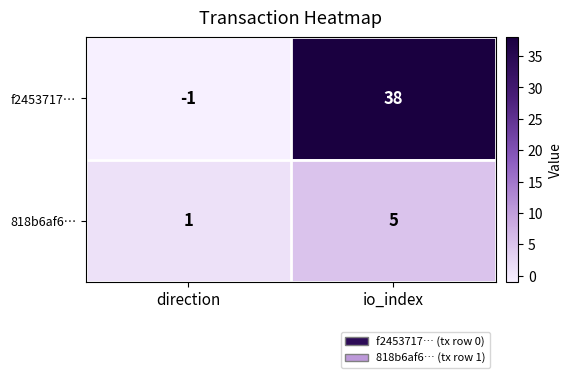

Reading left to right, list all the values displayed in this chart.

f2453717…: direction=-1	io_index=38
818b6af6…: direction=1	io_index=5